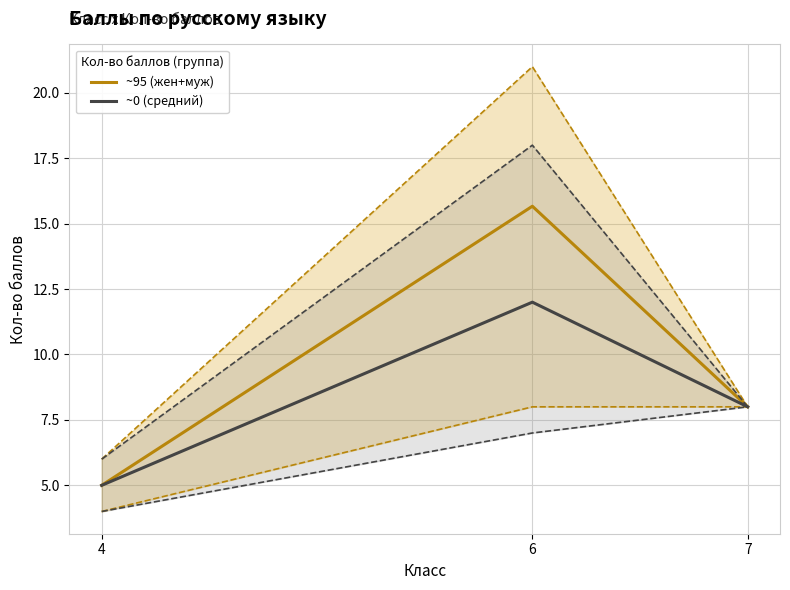

Rank the series by their average value, from lowest to highest.

~0 (средний), ~95 (жен+муж)